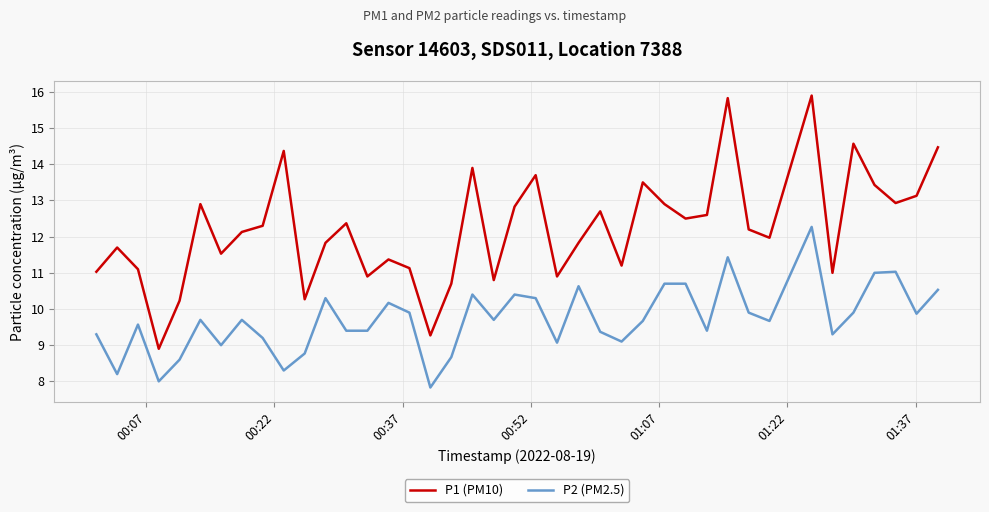

Reading left to right, what are all the values shown in this chart?

P1 (PM10): 11.0	11.7	11.1	8.9	10.2	12.9	11.5	12.1	12.3	14.4	10.3	11.8	12.4	10.9	11.4	11.1	9.3	10.7	13.9	10.8	12.8	13.7	10.9	11.8	12.7	11.2	13.5	12.9	12.5	12.6	15.8	12.2	12.0	15.9	11.0	14.6	13.4	12.9	13.1	14.5
P2 (PM2.5): 9.3	8.2	9.6	8.0	8.6	9.7	9.0	9.7	9.2	8.3	8.8	10.3	9.4	9.4	10.2	9.9	7.8	8.7	10.4	9.7	10.4	10.3	9.1	10.6	9.4	9.1	9.7	10.7	10.7	9.4	11.4	9.9	9.7	12.3	9.3	9.9	11.0	11.0	9.9	10.5